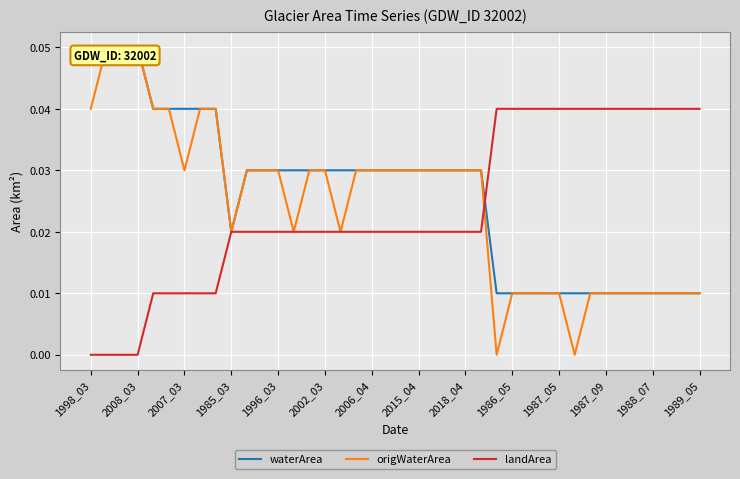

List the series in order of their peak value, lowest first.

landArea, waterArea, origWaterArea